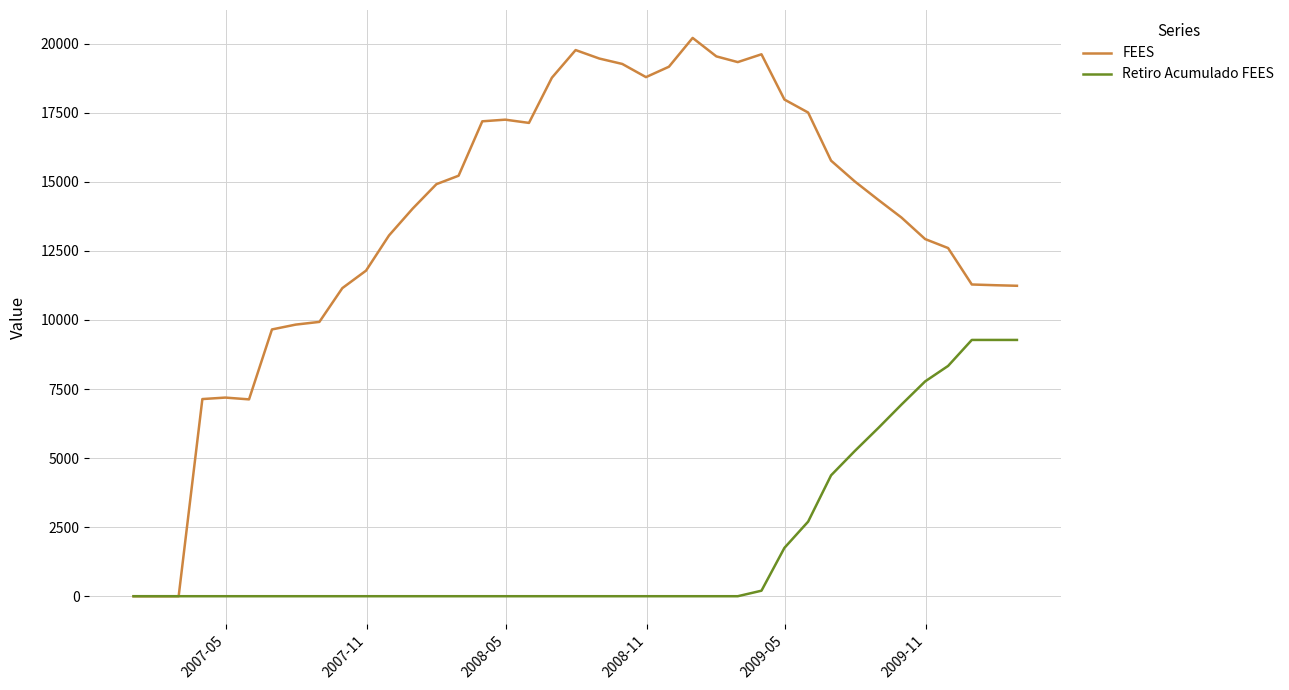

What is the difference between the maximum and second lowest values in the FEES series?

20210.7